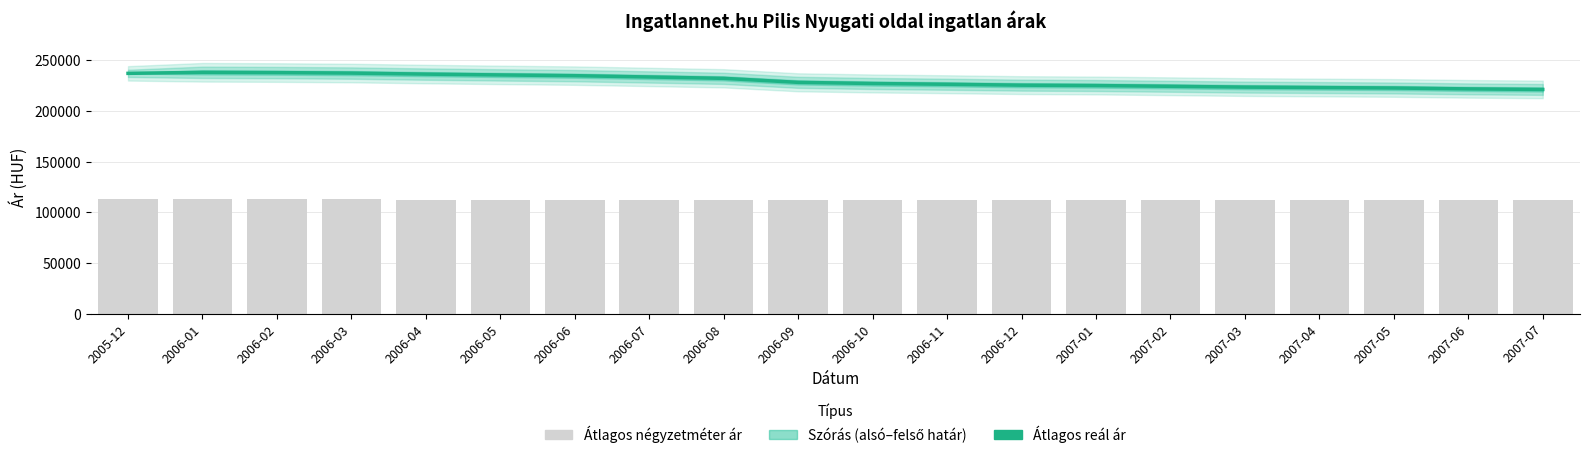

The Átlagos négyzetméter ár series shows 61604 at 2006-05. True or false?

False